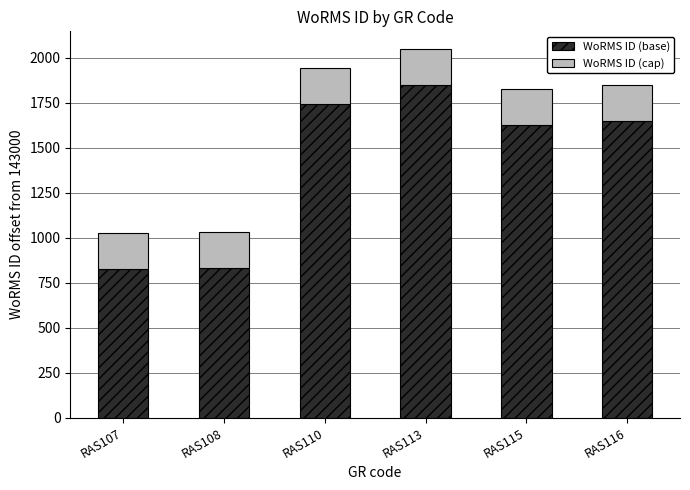

What is the sum of all WoRMS ID (base) values?

8528